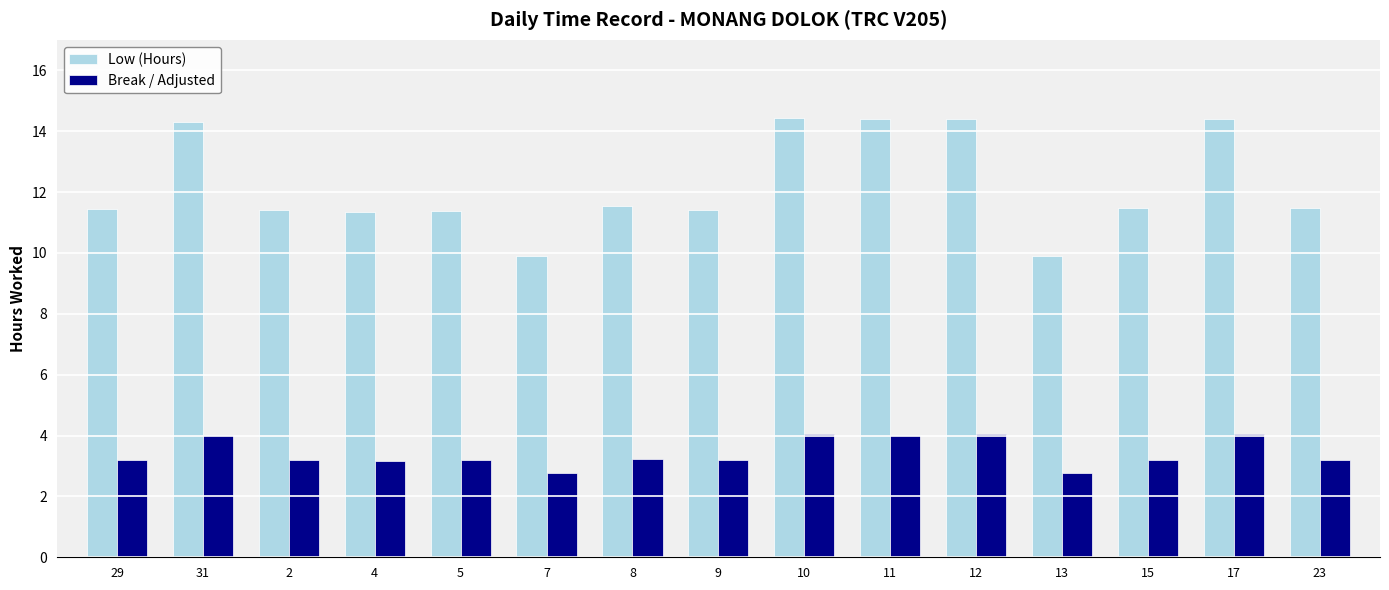

The value of Low (Hours) at 29 is 11.4. True or false?

True